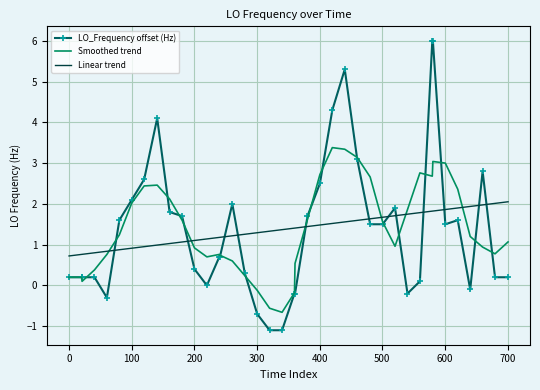

How many times do Linear trend and LO_Frequency offset (Hz) cross each other?

12